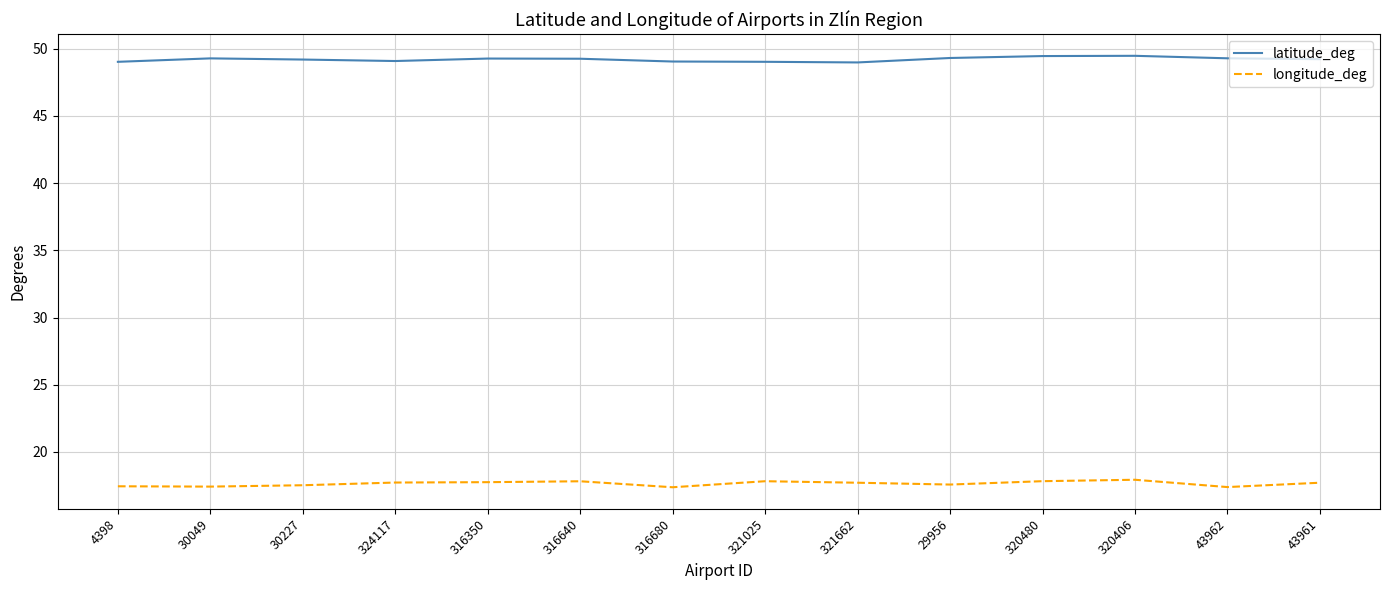

How many lines are shown in the chart?

2